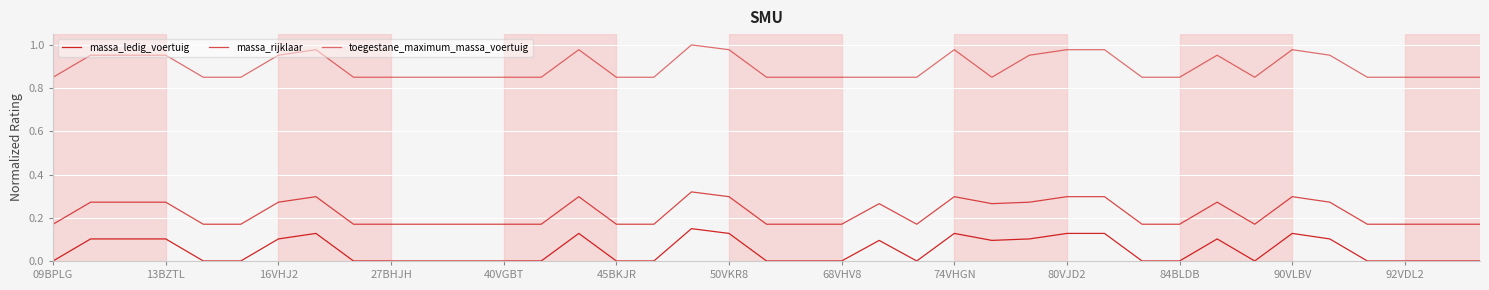

Does the chart display data point markers on the line(s)?

No